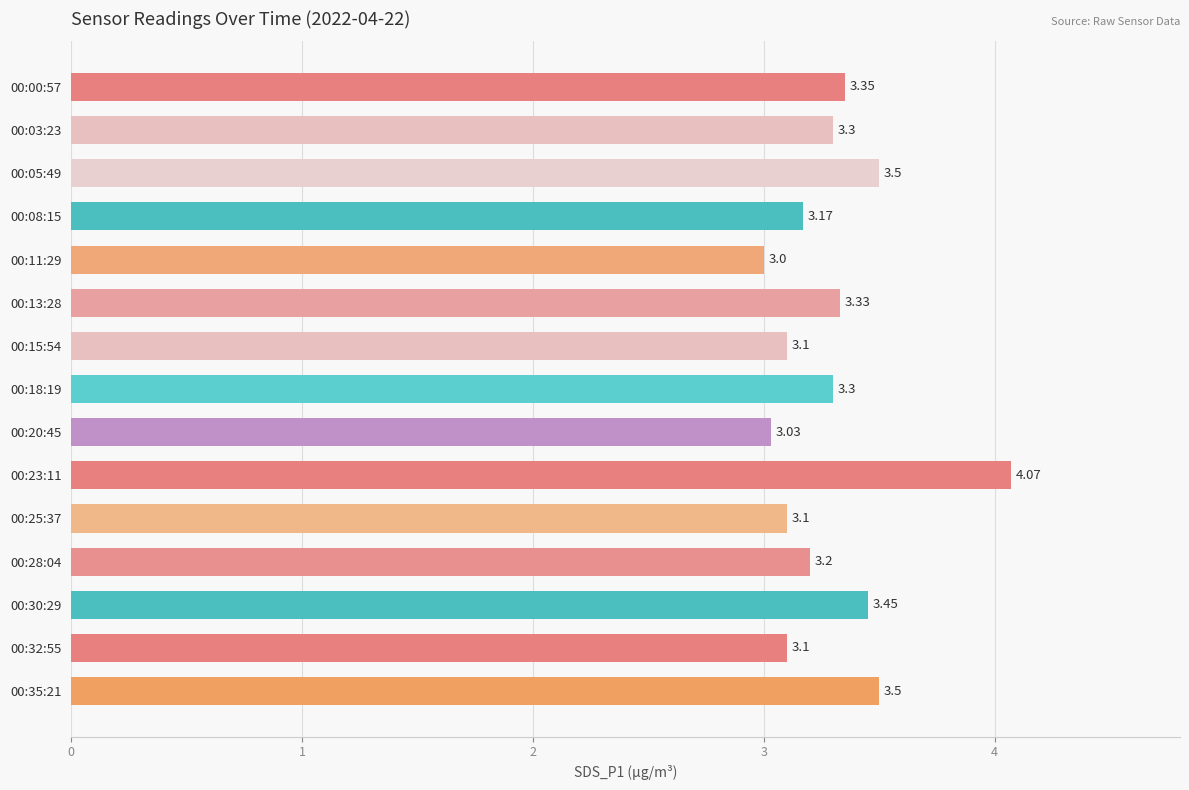

What is the ratio of the value at 00:15:54 to the value at 00:13:28?

0.9